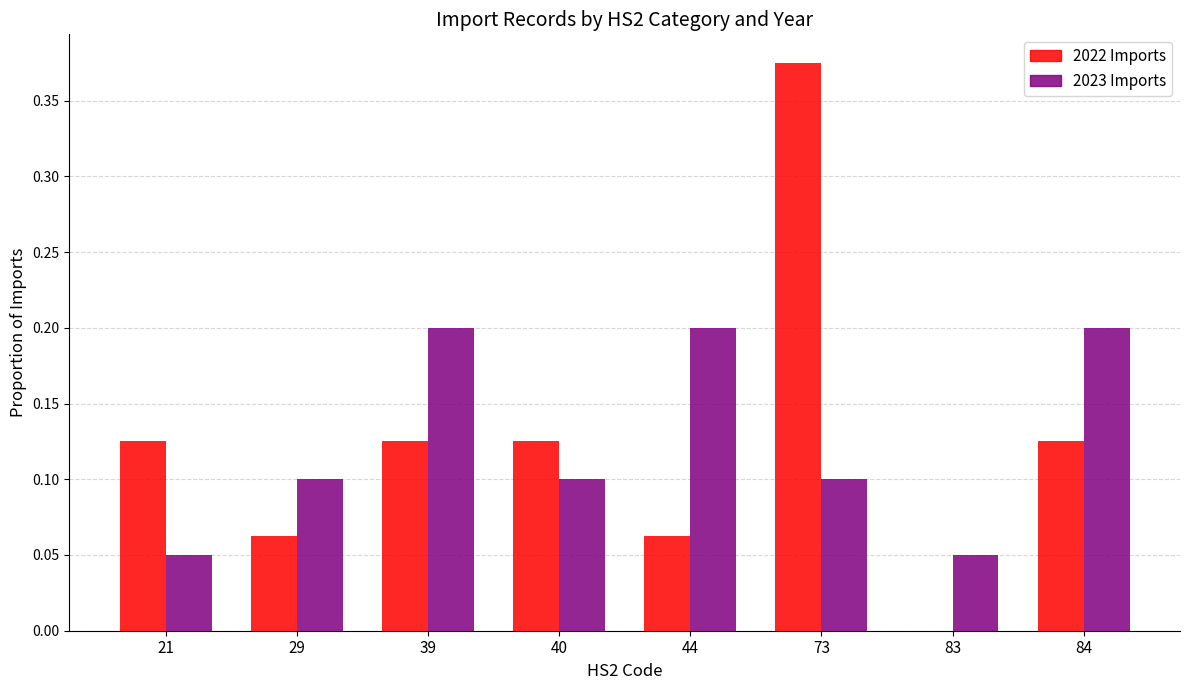

Are the bars grouped side by side (vs. stacked)?

Yes